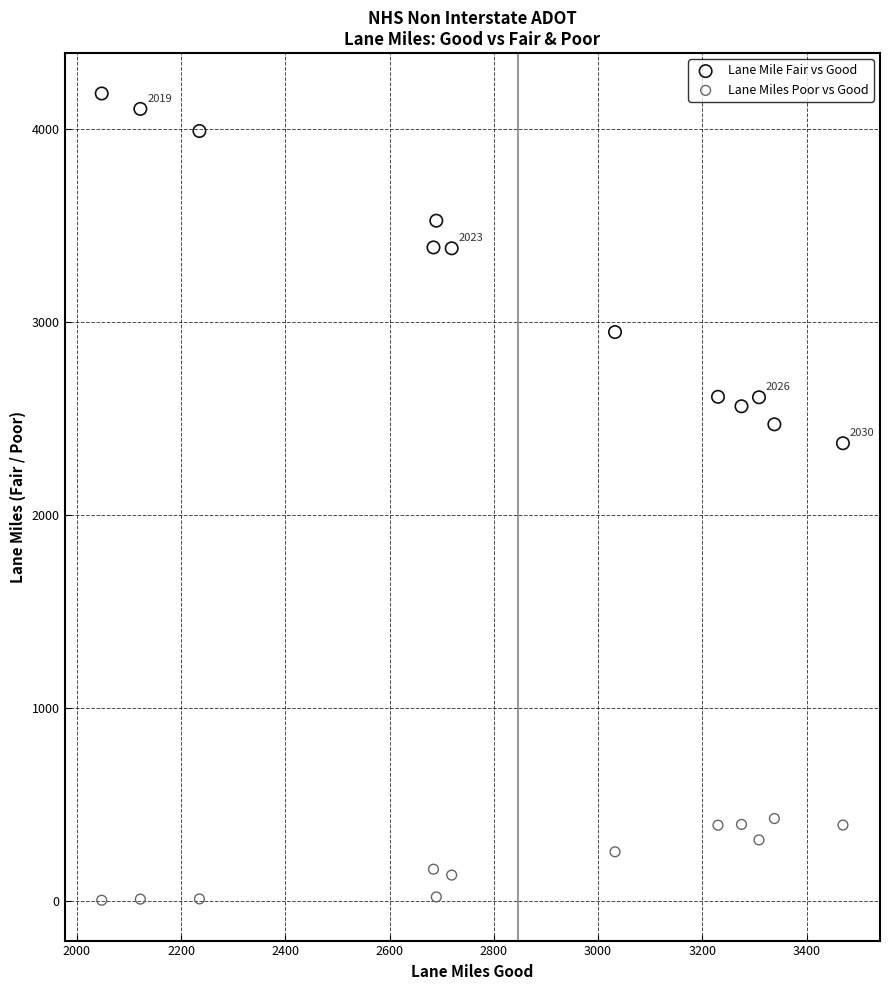

Which series has the largest Y range (max minus min)?

Lane Mile Fair vs Good